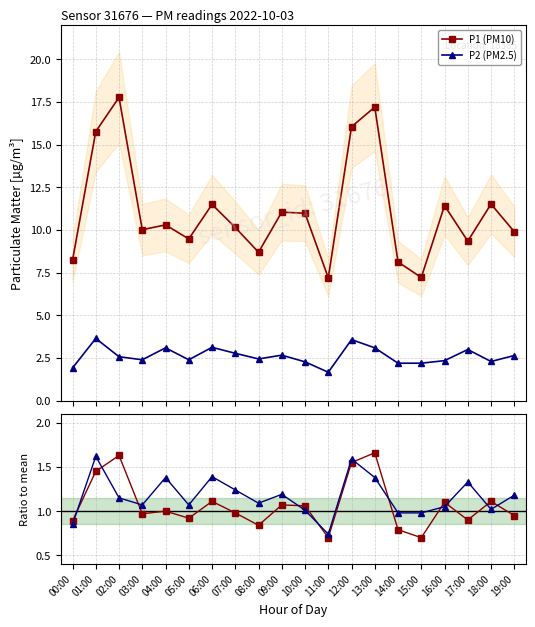

True or false: P1 (PM10) and P1 ratio cross at least once.

False